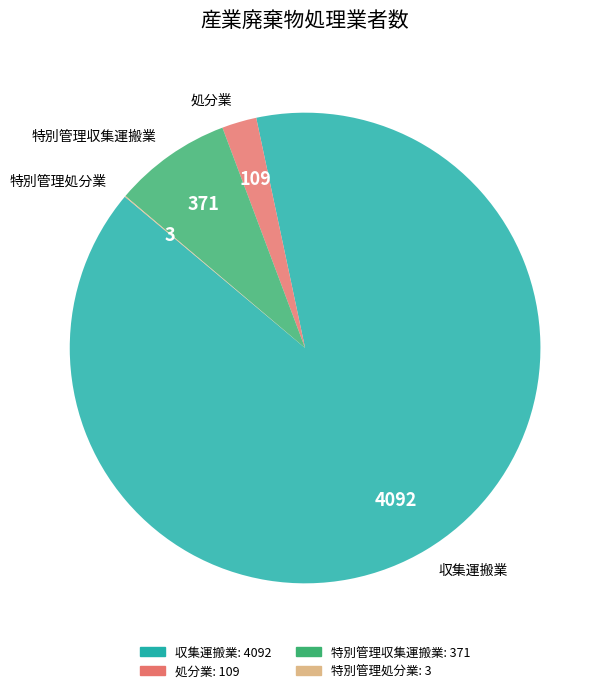

Which slice is the largest?

収集運搬業